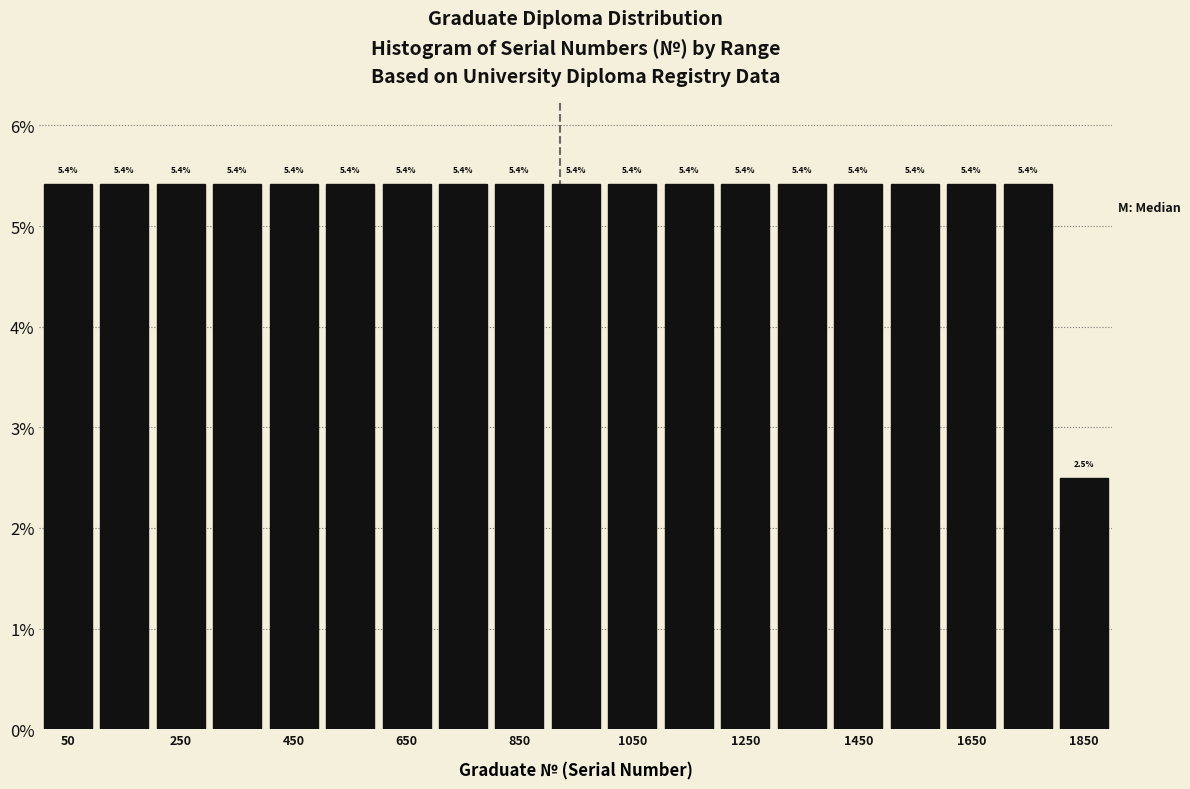

Reading left to right, list every bar in this chart as the range it spans on the x-axis followed by its height. The bar edges are not printed on the chart, so give them approximately, as read against the axis.

0 to 100: 5.4
100 to 200: 5.4
200 to 300: 5.4
300 to 400: 5.4
400 to 500: 5.4
500 to 600: 5.4
600 to 700: 5.4
700 to 800: 5.4
800 to 900: 5.4
900 to 1000: 5.4
1000 to 1100: 5.4
1100 to 1200: 5.4
1200 to 1300: 5.4
1300 to 1400: 5.4
1400 to 1500: 5.4
1500 to 1600: 5.4
1600 to 1700: 5.4
1700 to 1800: 5.4
1800 to 1900: 2.5